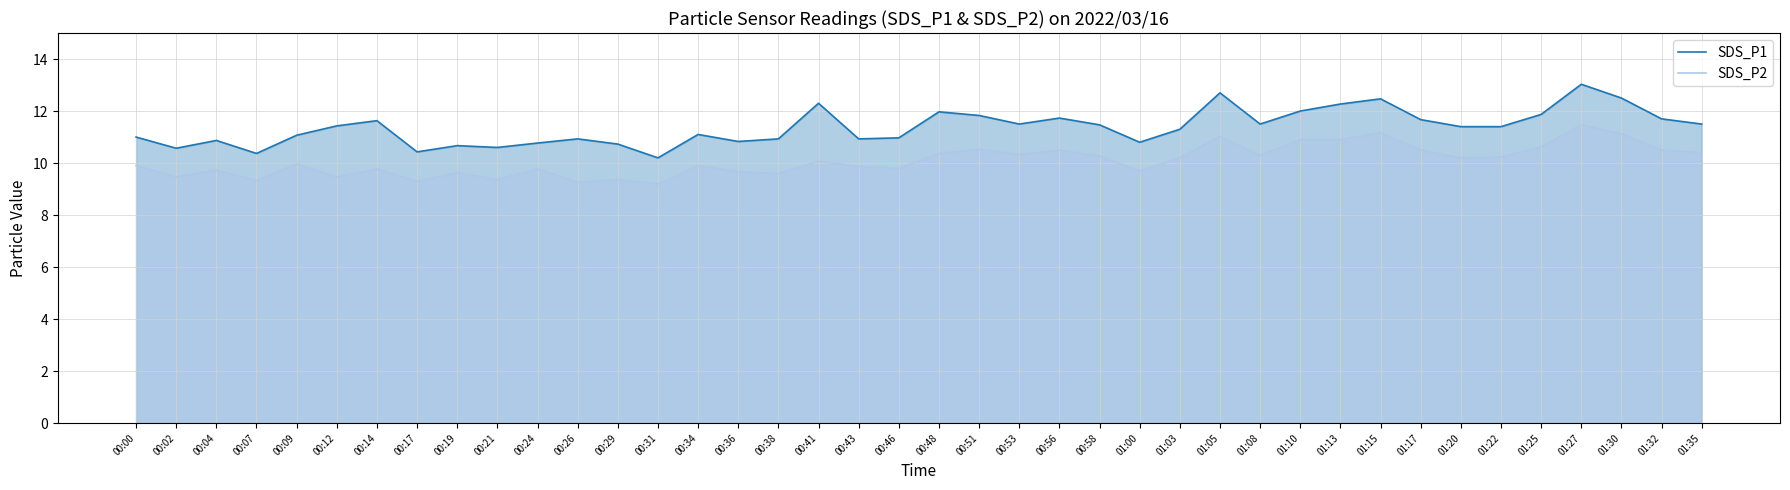

Read the SDS_P2 value at 01:25.

10.6